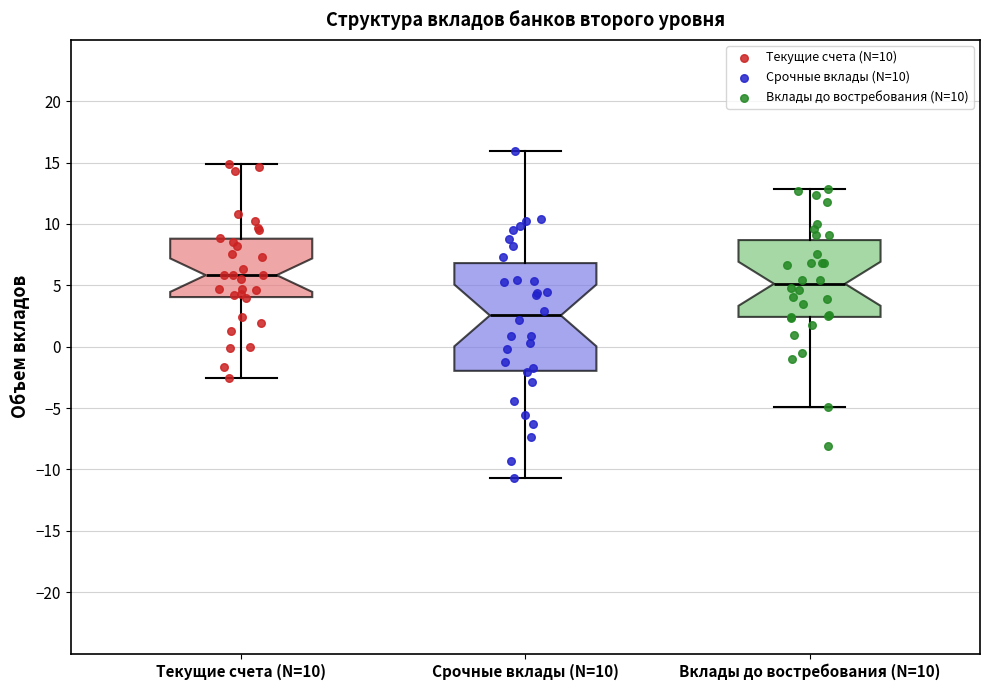

Which box has the lowest median line?

Срочные вклады (N=10)